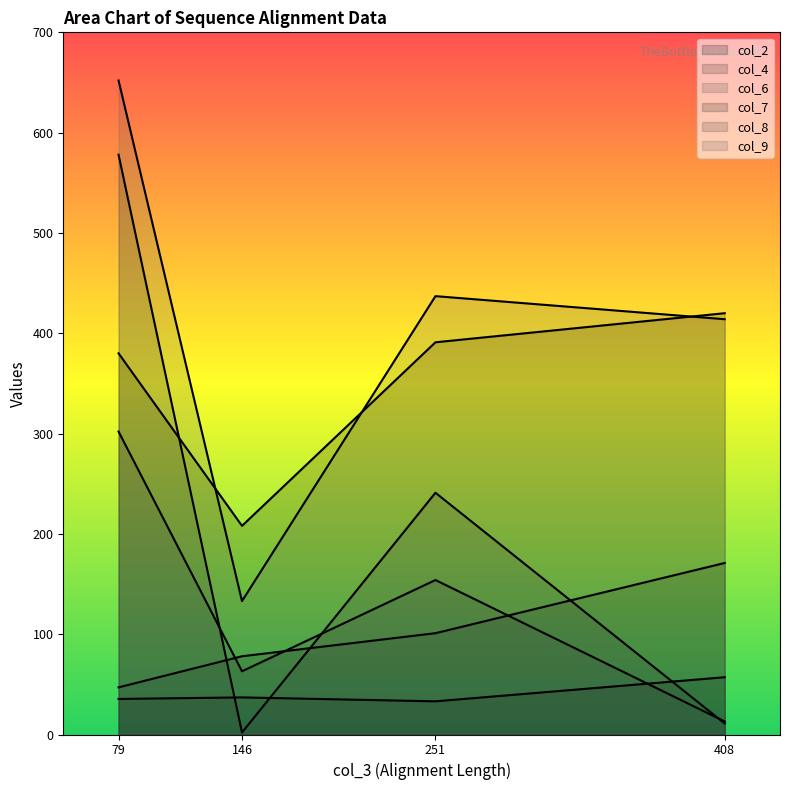

Between which two adjacent categories do col_8 and col_2 first intersect?

408 and 251